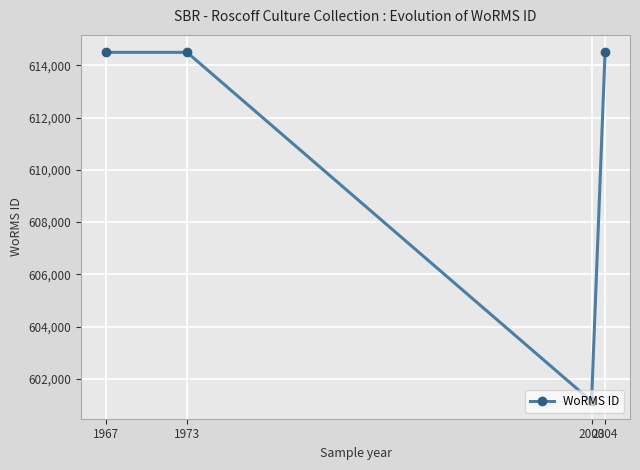

What is the value of the 2nd point from the left?

614495